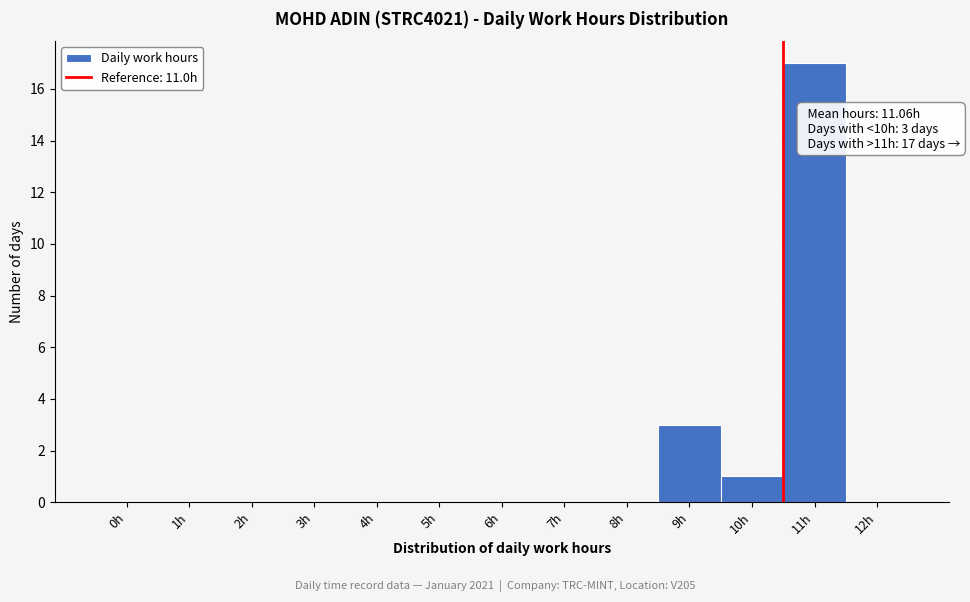

Reading left to right, what are all the values shown in this chart?

0h=0	1h=0	2h=0	3h=0	4h=0	5h=0	6h=0	7h=0	8h=0	9h=3	10h=1	11h=17	12h=0